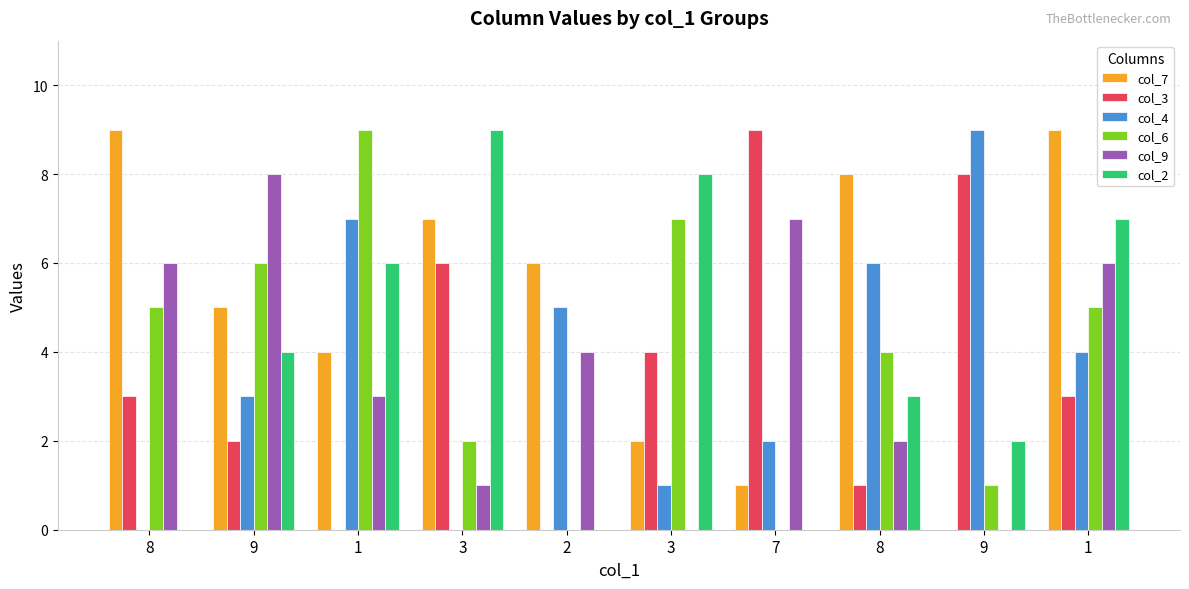

How many values in col_7 are above zero?

9